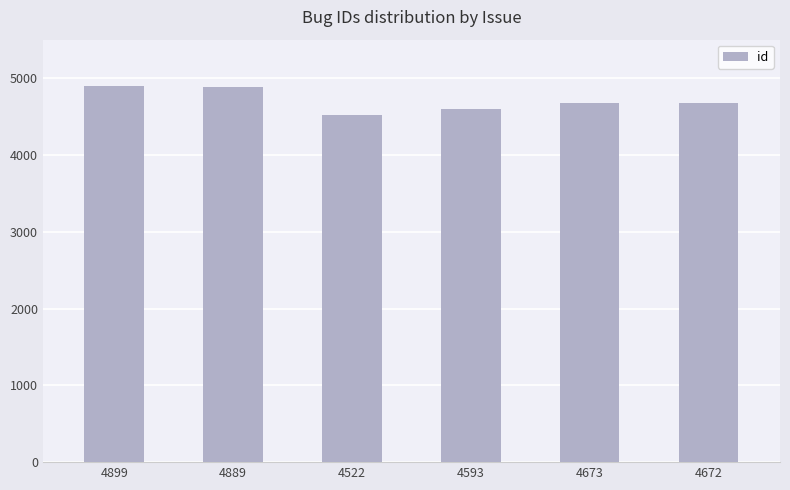

At which label is the value closest to 4710?

4673